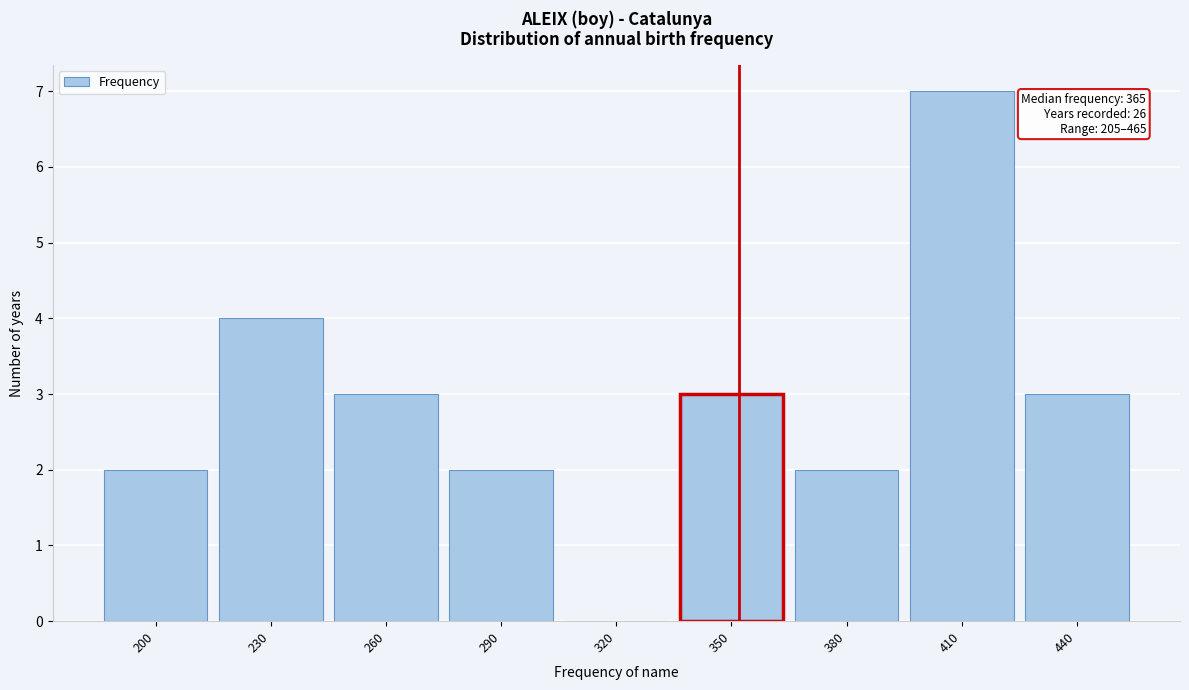

Reading left to right, extract all data points from this chart.

200=2	230=4	260=3	290=2	320=0	350=3	380=2	410=7	440=3